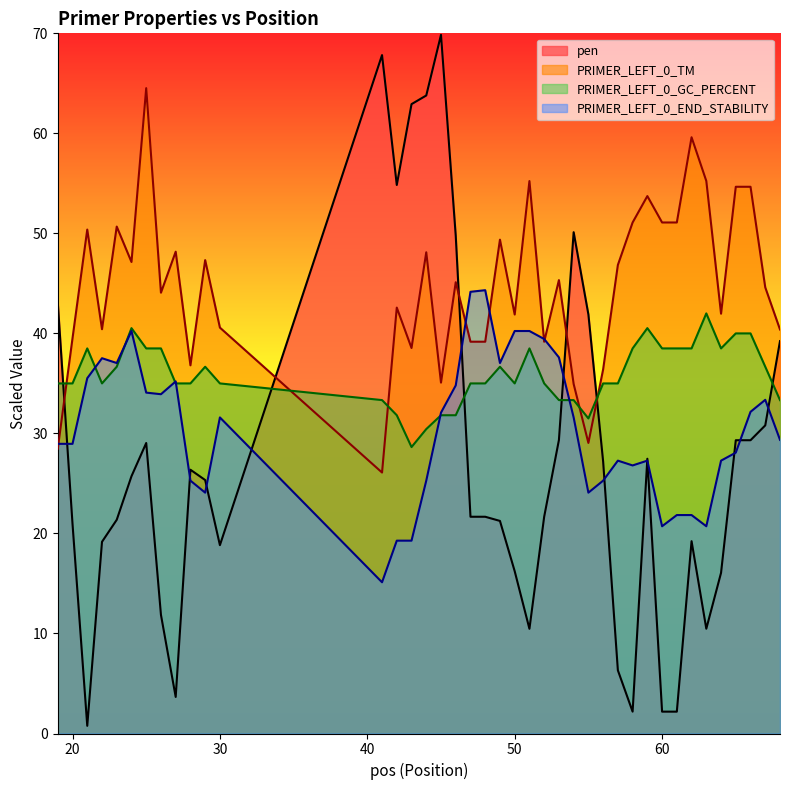

At which category is the sum across all series the highest?

45